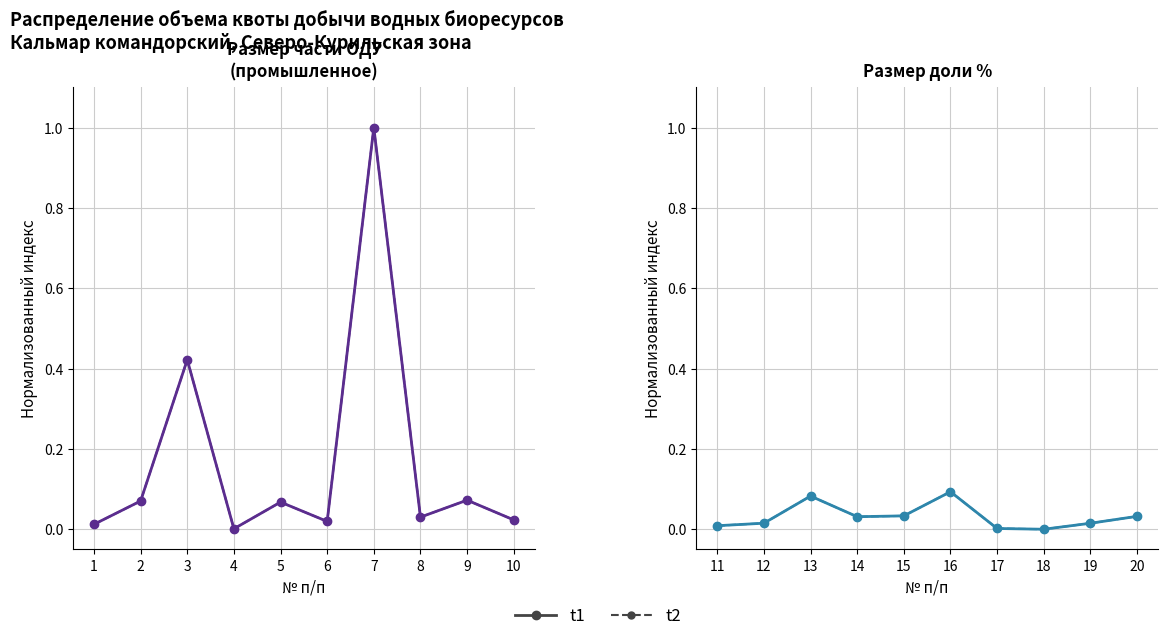

True or false: Размер доли % has more than 2 interior local peaks.

False